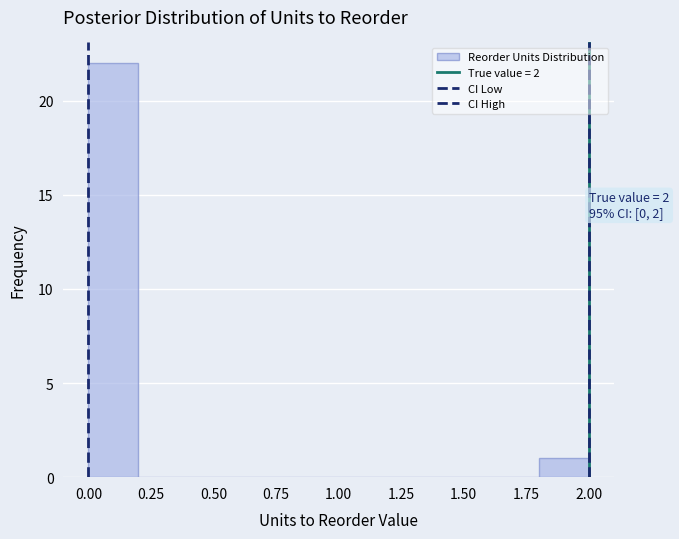

Over which range of the x-axis is the bar tallest?

0.0 to 0.2